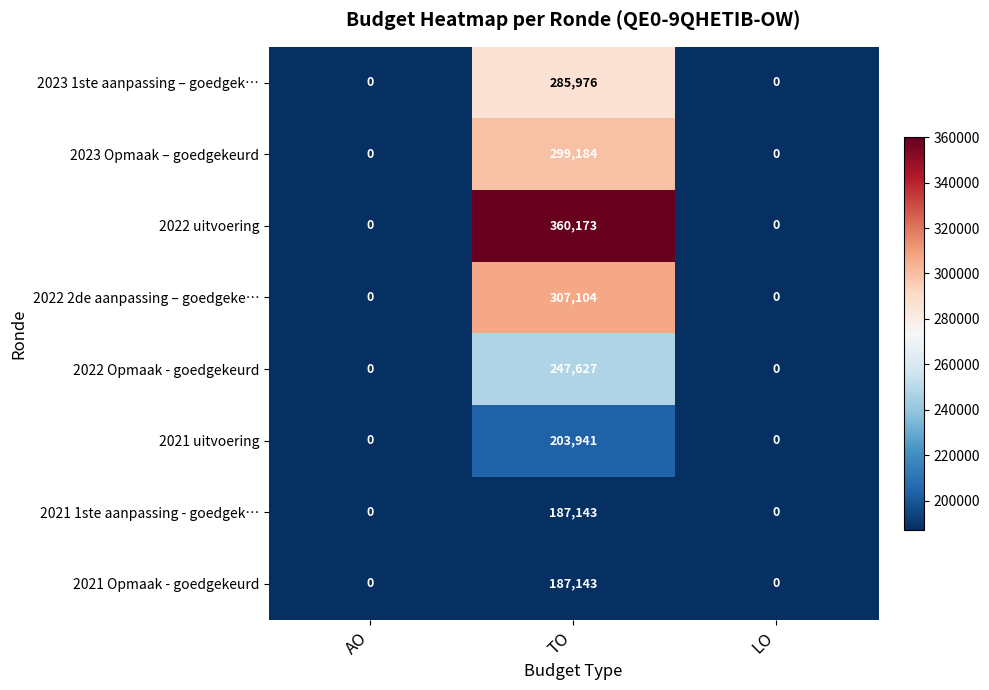

At which category does the chart reach its peak across all series?

TO